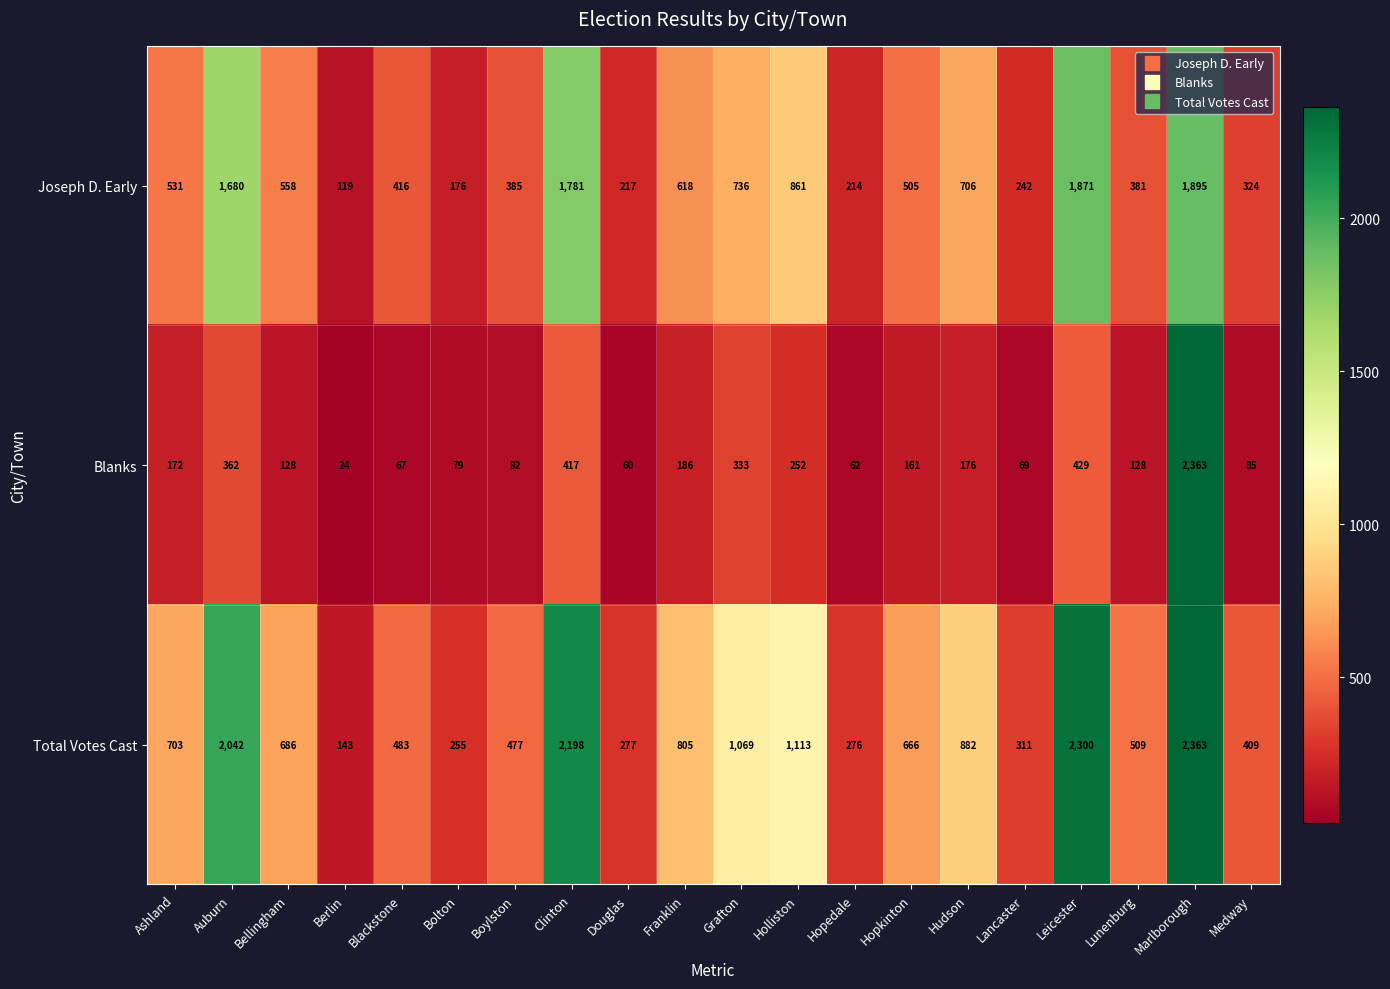

What is the average value of the Blanks series?

282